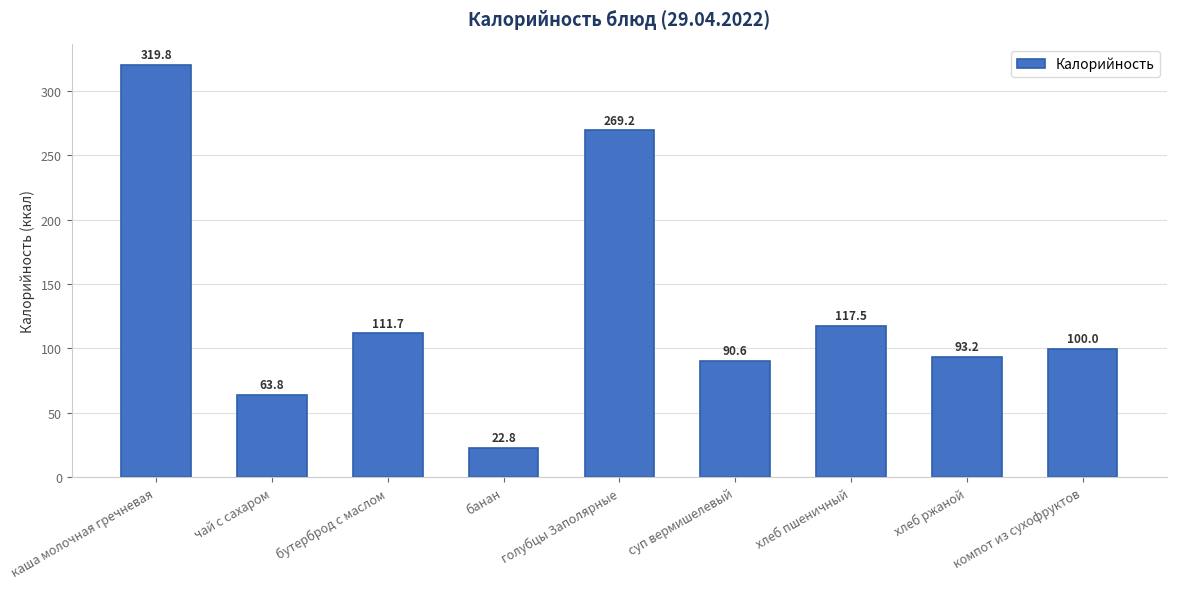

What is the sum of all values?

1188.6